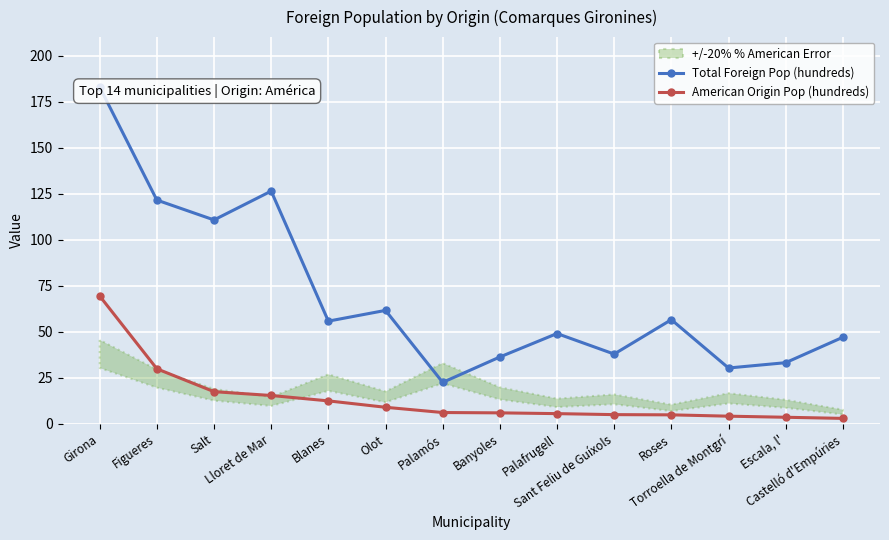

What is the spread (max minus min) of values at Sant Feliu de Guíxols?

32.9